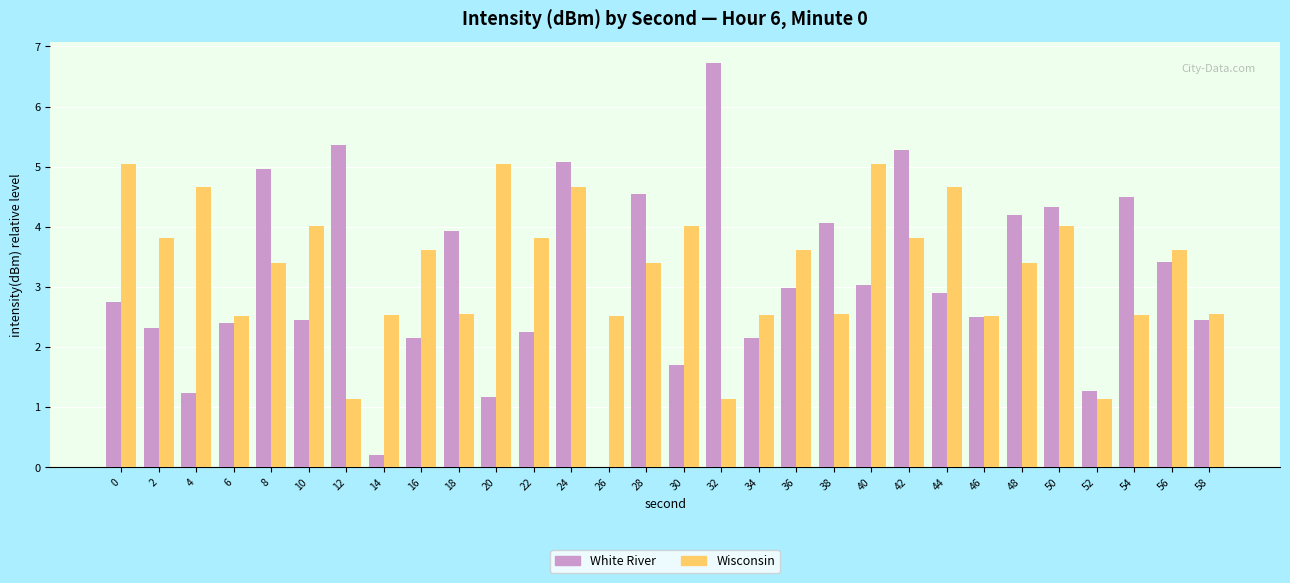

Is the value of White River at 56 greater than the value of Wisconsin at 40?

No